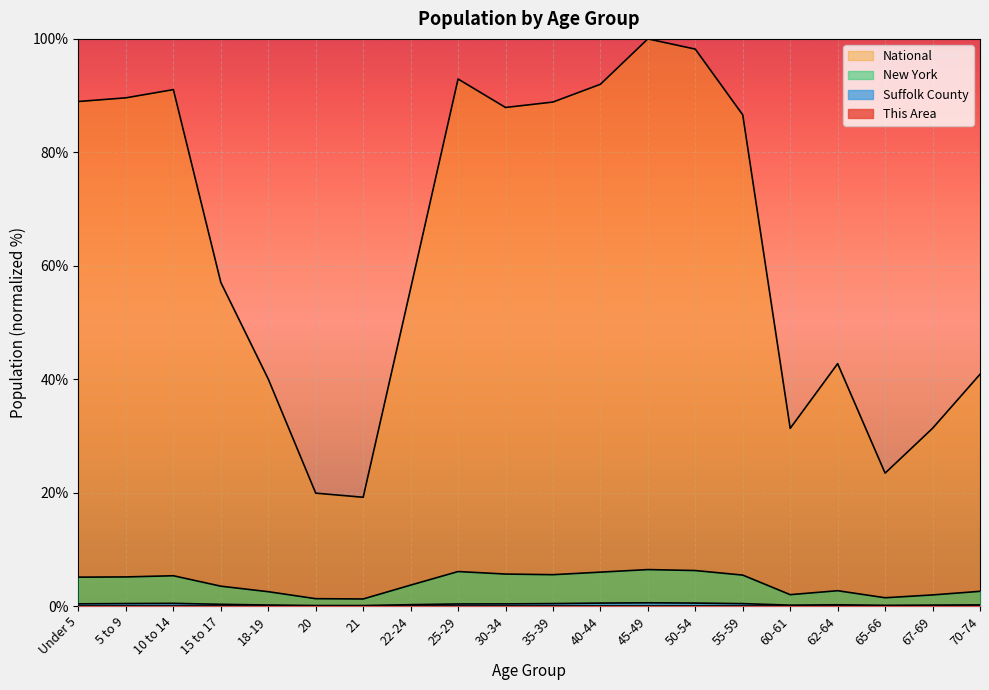

How many values in the New York series are below 5?

10